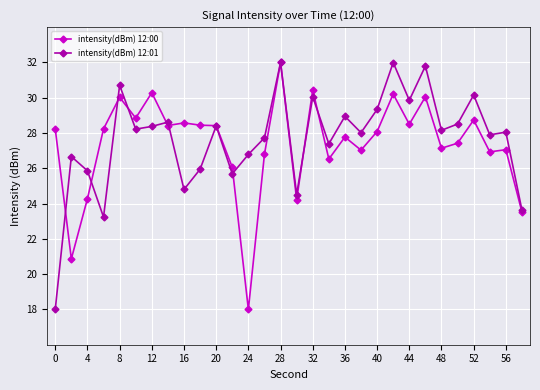

True or false: intensity(dBm) 12:00 has more than 0 points higher than both neighbors.

True